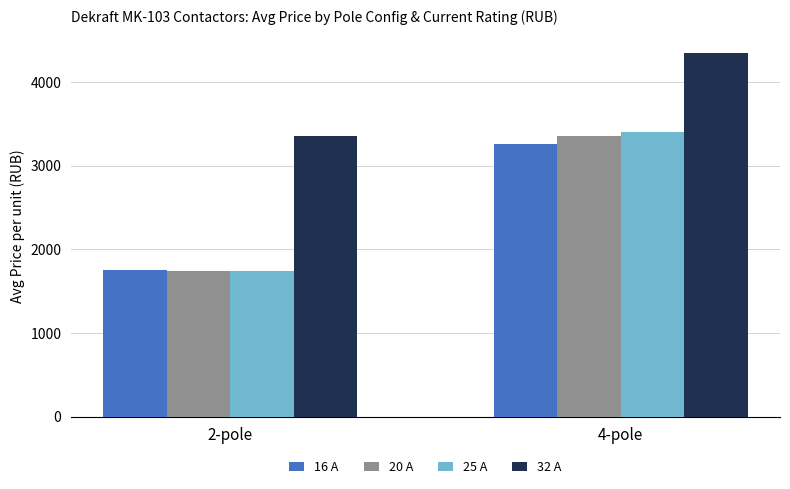

What is the value of the 16 А bar at the 1st from the left?

1755